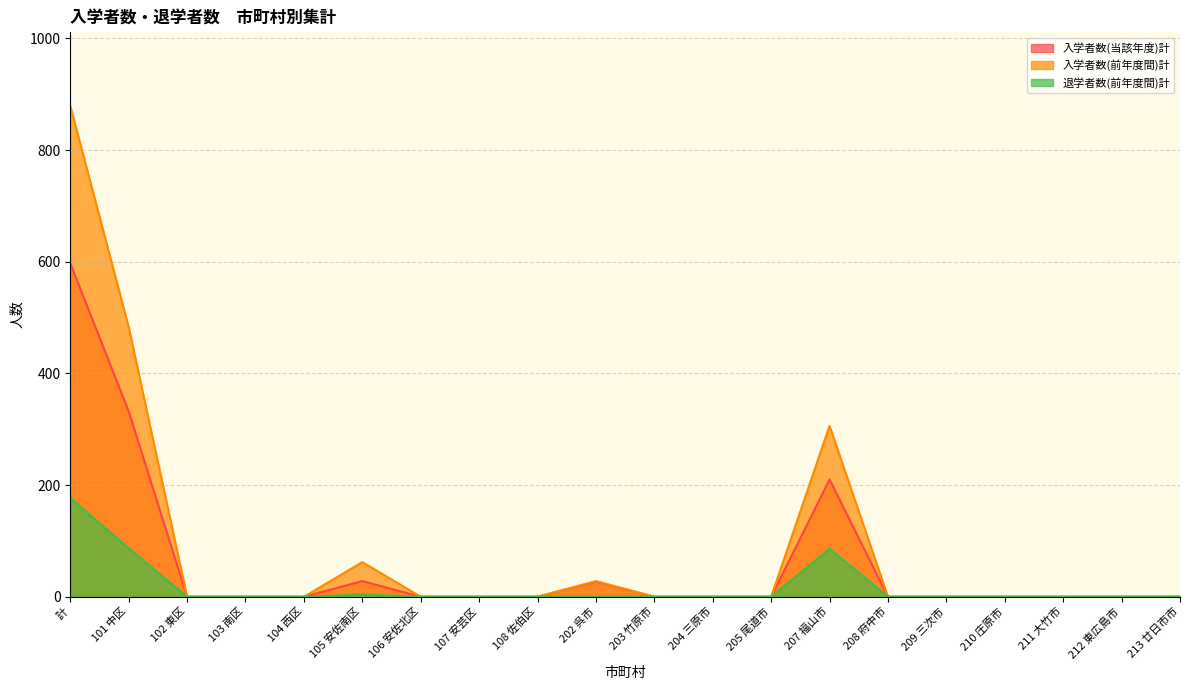

Count the number of data series in this chart.

3